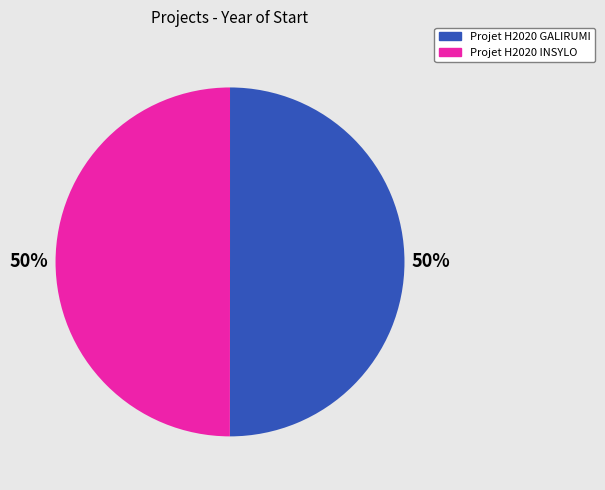

To the nearest percent, what percentage of the pie is Projet H2020 INSYLO?

50%